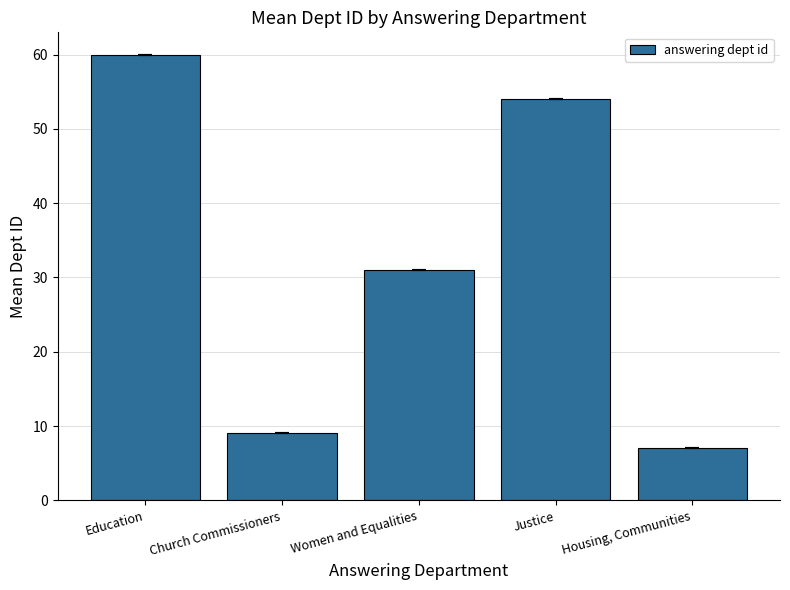

Count the number of categories in the chart.

5